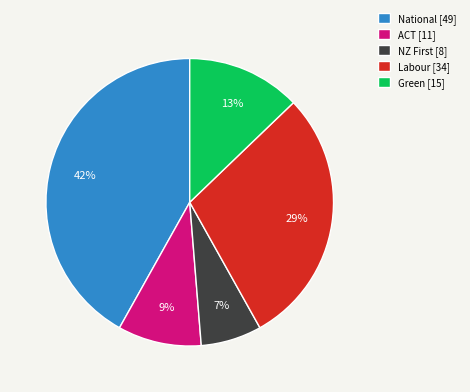

Is the sum of ACT [11] and Green [15] greater than half?

No